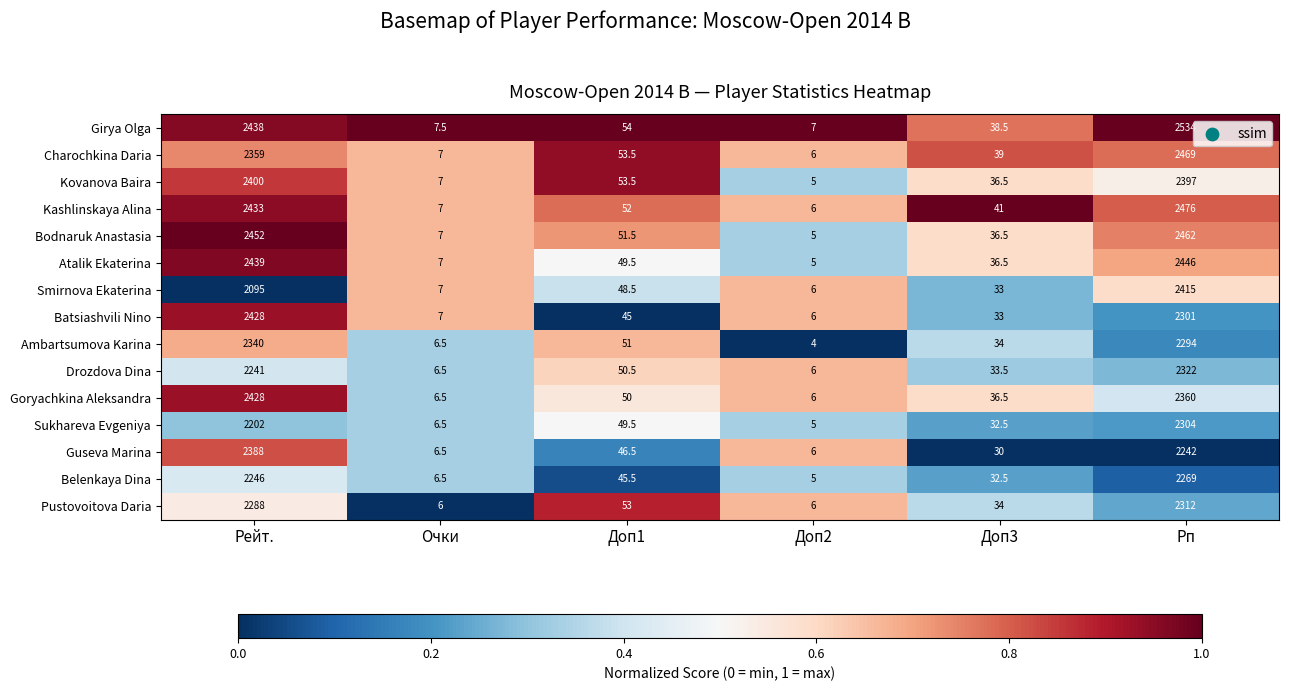

What is the total value across all series at Рп?

35603.0